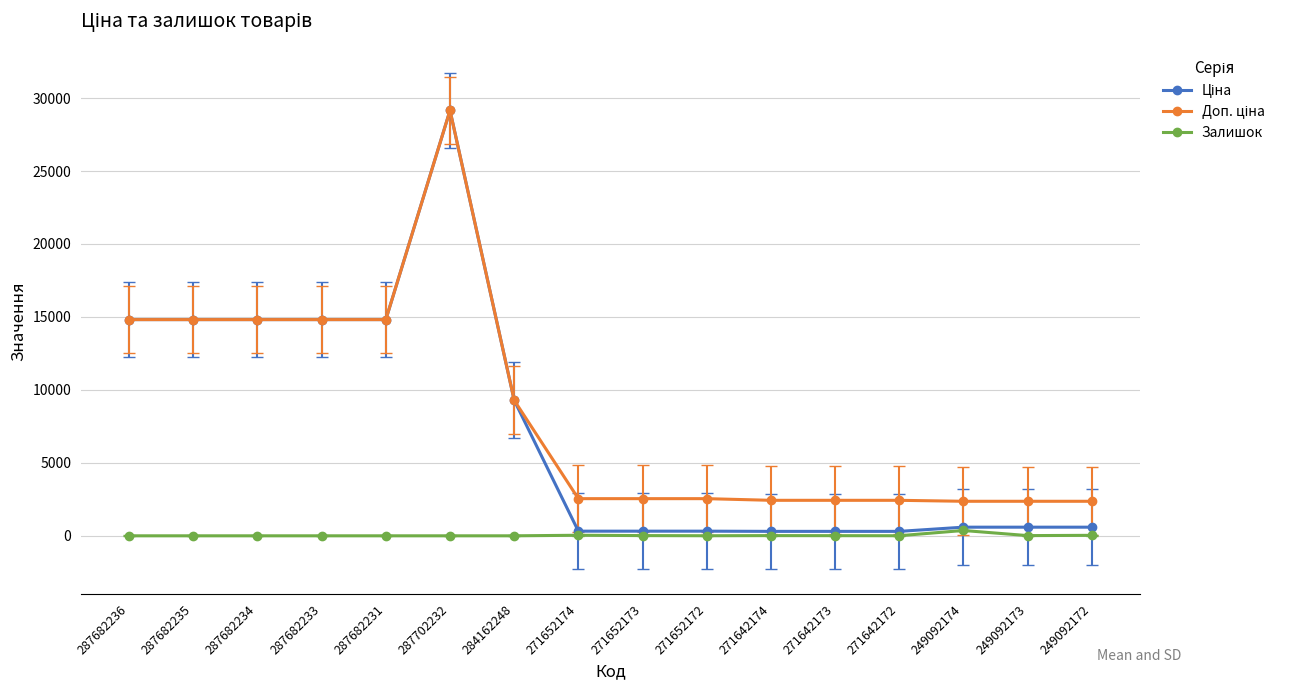

How many values in the Залишок series are below 5?

7